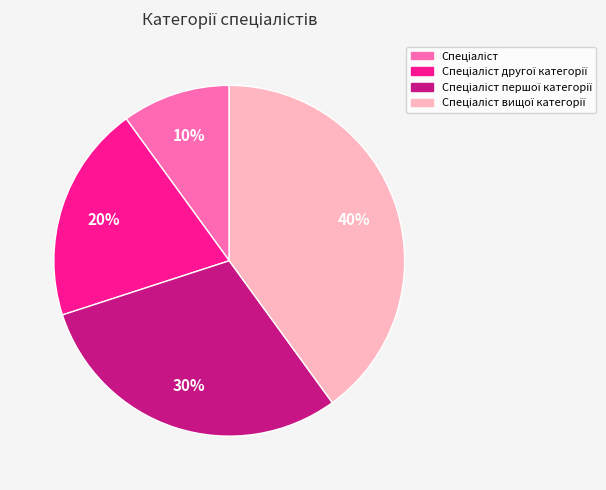

Is there any slice that represents more than half of the pie?

No